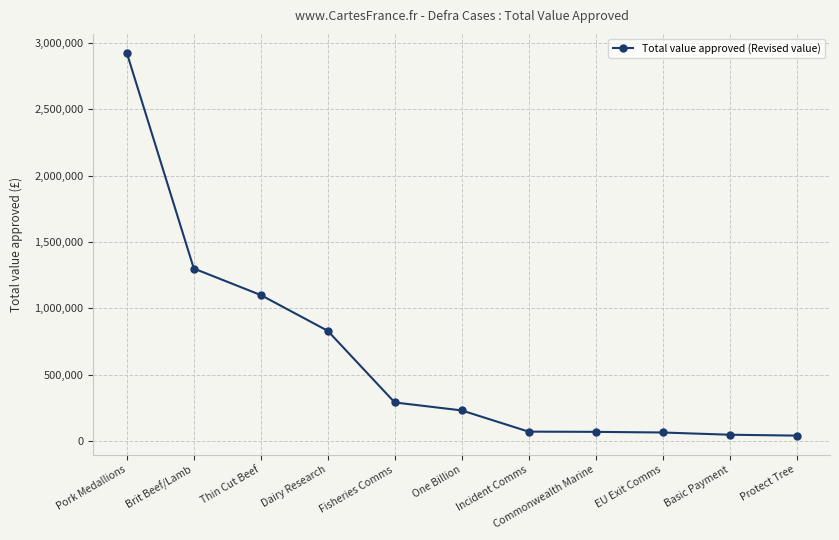

What position from the left is Basic Payment?

10